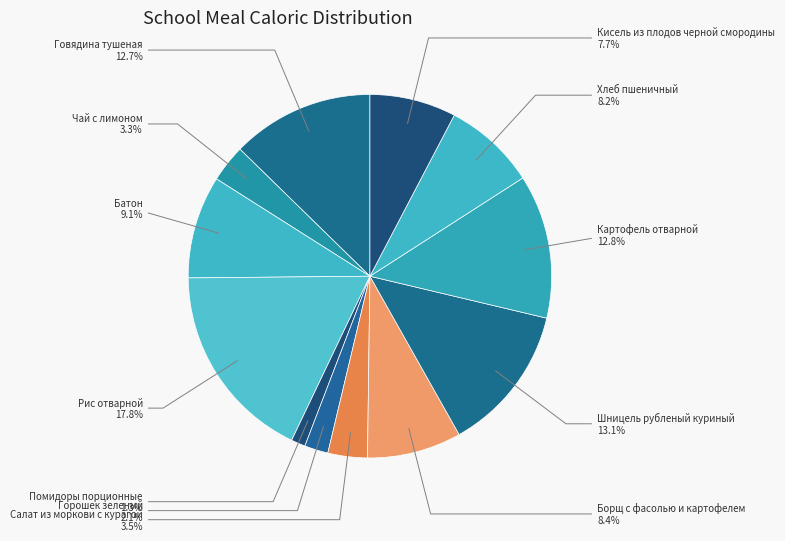

Does Картофель отварной represent more than half of the total?

No